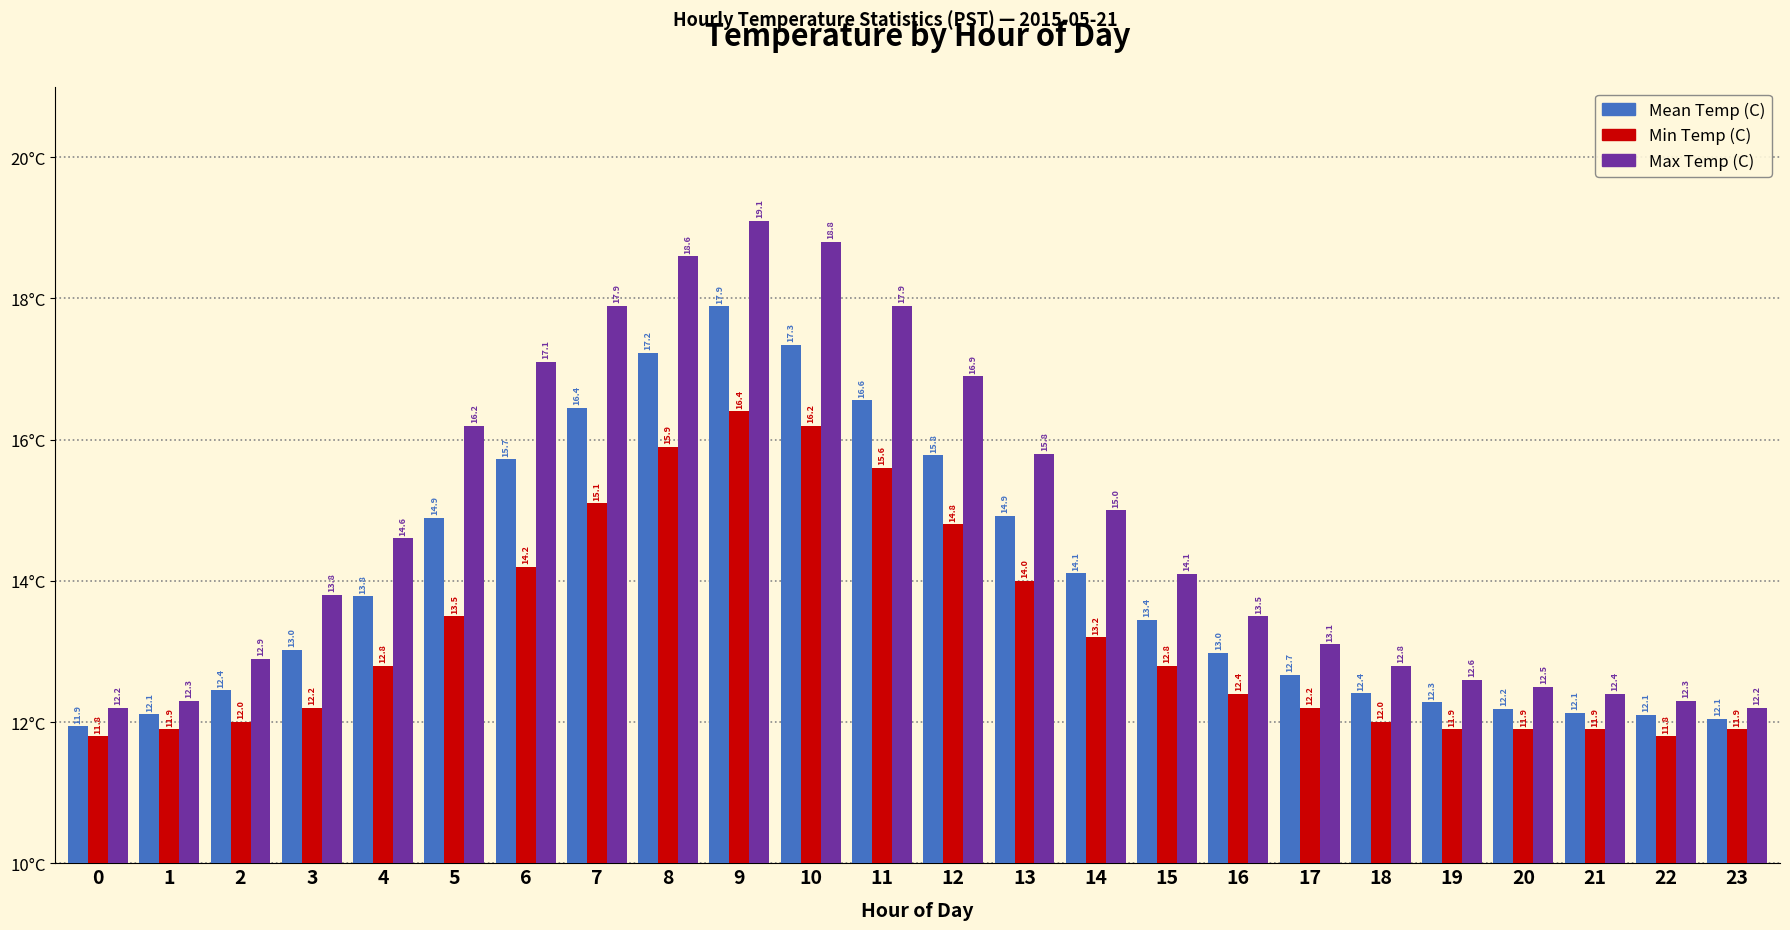

Between 0 and 7, which series saw the biggest shift?

Max Temp (C)